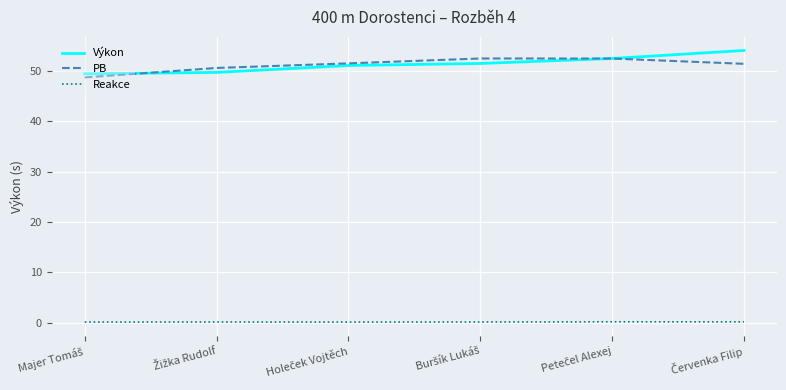

True or false: Reakce and Výkon cross at least once.

False